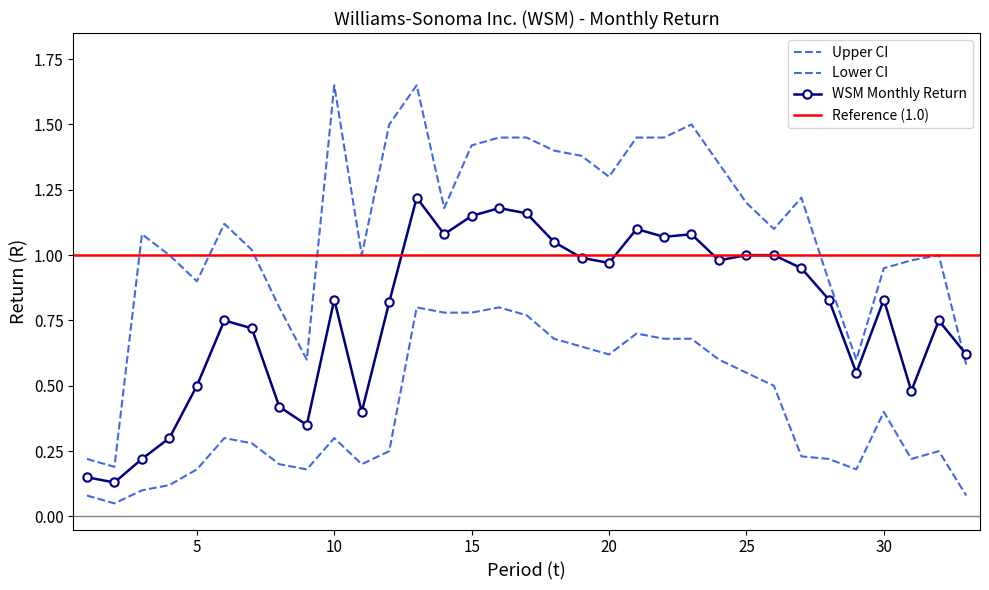

Reading left to right, extract all data points from this chart.

WSM Monthly Return: 1=0.1	2=0.1	3=0.2	4=0.3	5=0.5	6=0.8	7=0.7	8=0.4	9=0.3	10=0.8	11=0.4	12=0.8	13=1.2	14=1.1	15=1.1	16=1.2	17=1.2	18=1.1	19=1.0	20=1.0	21=1.1	22=1.1	23=1.1	24=1.0	25=1.0	26=1.0	27=0.9	28=0.8	29=0.6	30=0.8	31=0.5	32=0.8	33=0.6
Upper CI: 1=0.2	2=0.2	3=1.1	4=1.0	5=0.9	6=1.1	7=1.0	8=0.8	9=0.6	10=1.6	11=1.0	12=1.5	13=1.6	14=1.2	15=1.4	16=1.4	17=1.4	18=1.4	19=1.4	20=1.3	21=1.4	22=1.4	23=1.5	24=1.4	25=1.2	26=1.1	27=1.2	28=0.9	29=0.6	30=0.9	31=1.0	32=1.0	33=0.6
Lower CI: 1=0.1	2=0.1	3=0.1	4=0.1	5=0.2	6=0.3	7=0.3	8=0.2	9=0.2	10=0.3	11=0.2	12=0.2	13=0.8	14=0.8	15=0.8	16=0.8	17=0.8	18=0.7	19=0.7	20=0.6	21=0.7	22=0.7	23=0.7	24=0.6	25=0.6	26=0.5	27=0.2	28=0.2	29=0.2	30=0.4	31=0.2	32=0.2	33=0.1